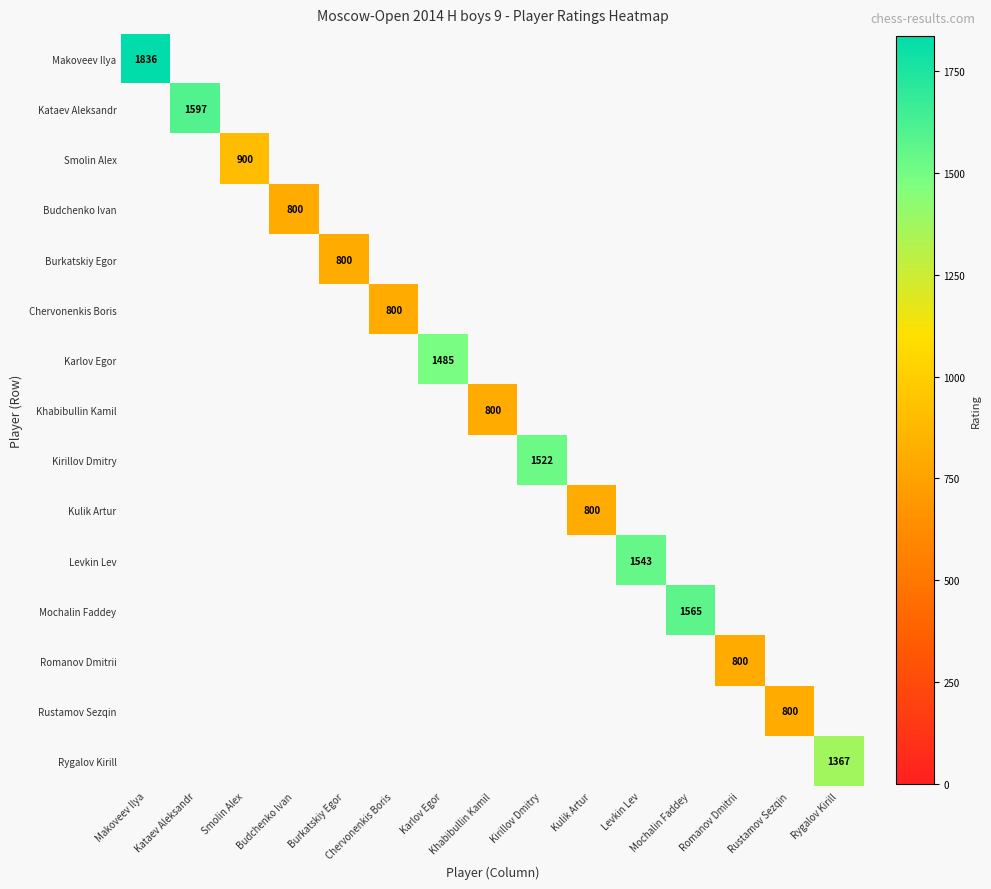

Rank the series at Romanov Dmitrii from lowest to highest value.

Makoveev Ilya, Kataev Aleksandr, Smolin Alex, Budchenko Ivan, Burkatskiy Egor, Chervonenkis Boris, Karlov Egor, Khabibullin Kamil, Kirillov Dmitry, Kulik Artur, Levkin Lev, Mochalin Faddey, Romanov Dmitrii, Rustamov Sezqin, Rygalov Kirill